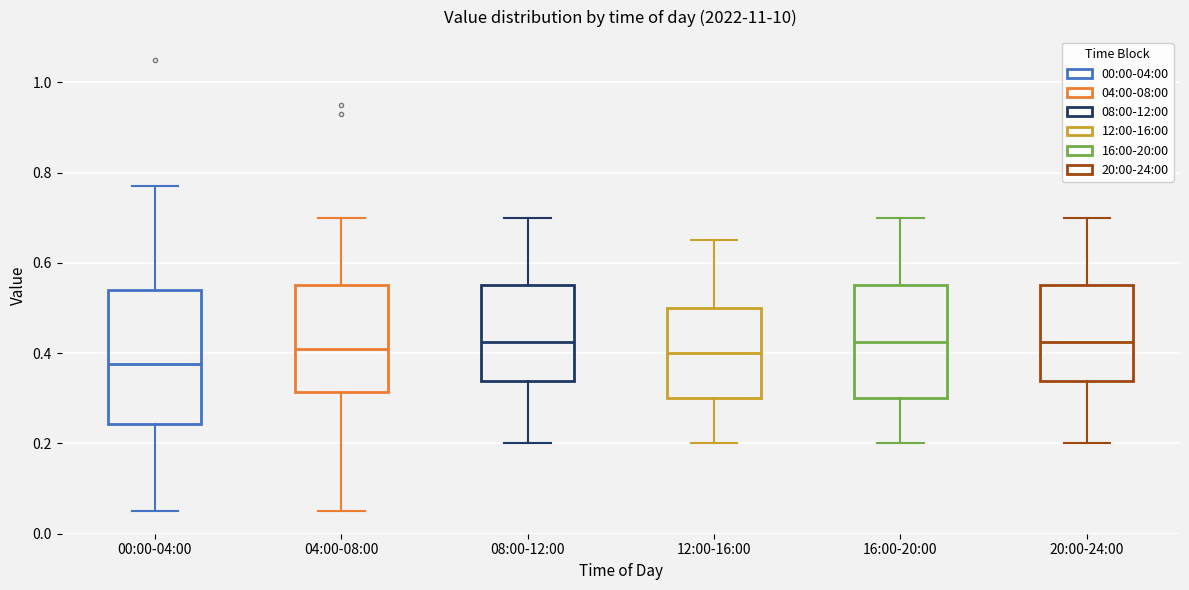

Reading left to right, read every box against the y-axis: the position of its median line, the range the box covers, and the ends of its whiskers. The values are not printed on the chart, so give them approximately, as read against the axis.

00:00-04:00: median 0.38, box 0.24 to 0.54, whiskers 0.06 to 0.78
04:00-08:00: median 0.42, box 0.32 to 0.56, whiskers 0.06 to 0.70
08:00-12:00: median 0.42, box 0.34 to 0.56, whiskers 0.20 to 0.70
12:00-16:00: median 0.40, box 0.30 to 0.50, whiskers 0.20 to 0.66
16:00-20:00: median 0.42, box 0.30 to 0.56, whiskers 0.20 to 0.70
20:00-24:00: median 0.42, box 0.34 to 0.56, whiskers 0.20 to 0.70